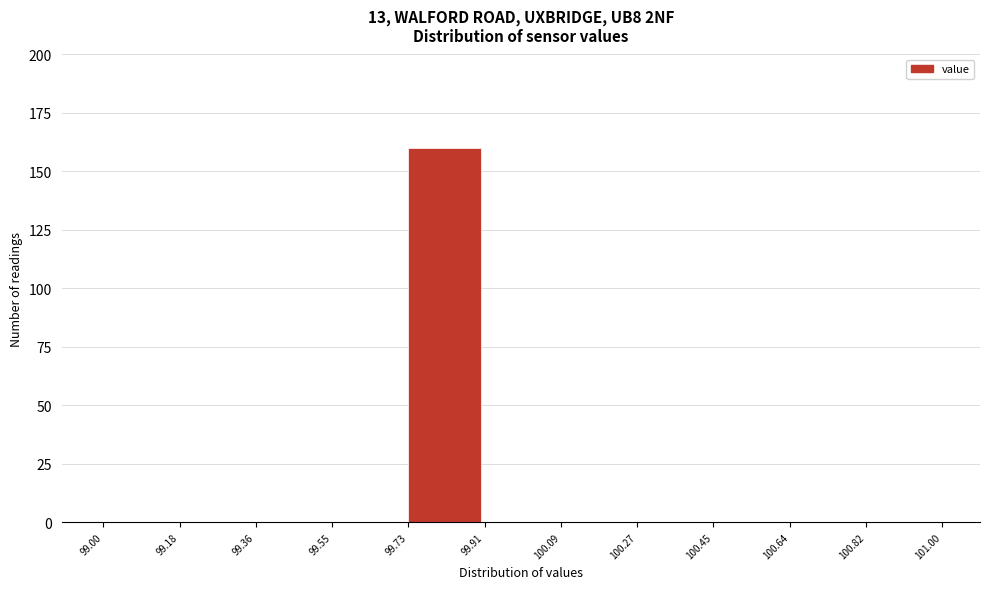

Which range on the x-axis has the tallest bar?

99.73 to 99.91